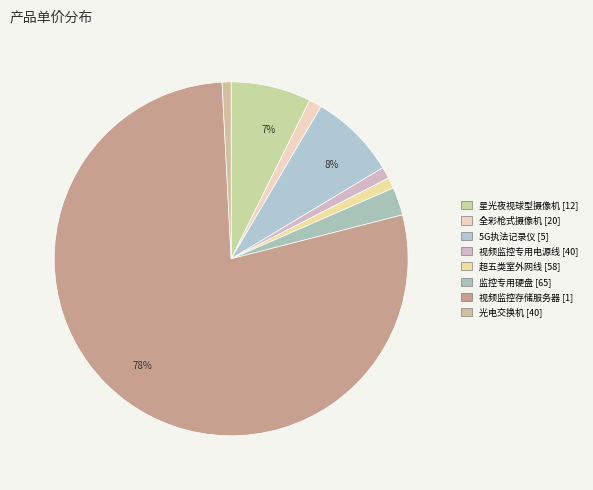

Count the number of slices in the pie.

8